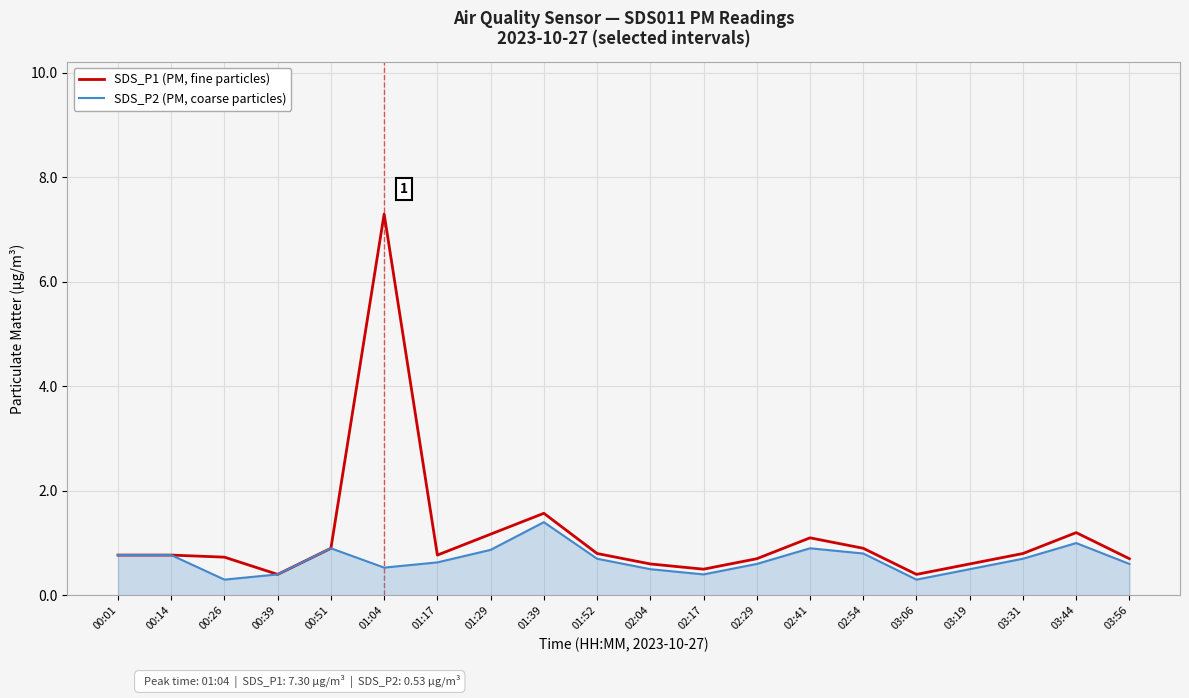

What is the total value across all series at 03:56?

1.3